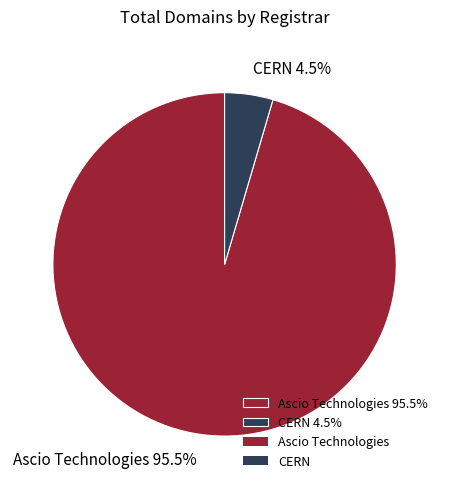

Which category has the smallest portion of the pie?

CERN 4.5%